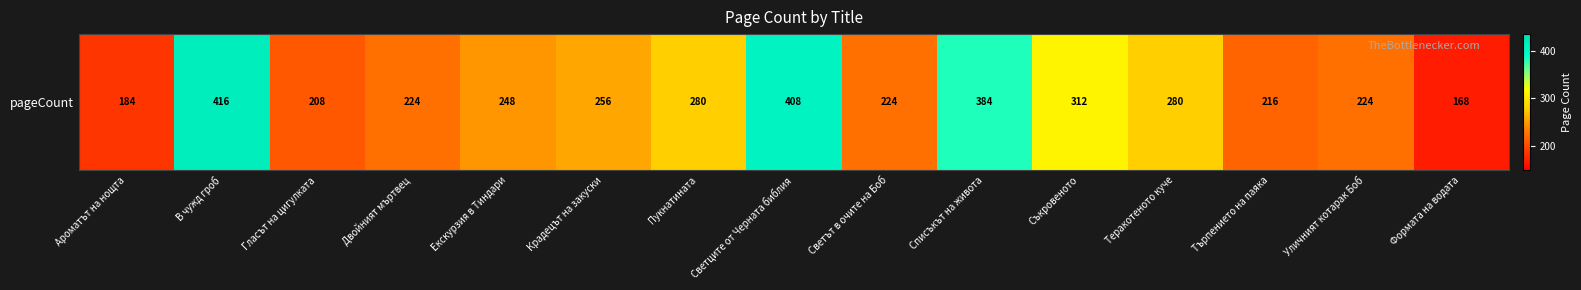

What is the approximate value at Търпението на паяка, to the nearest 5?

215